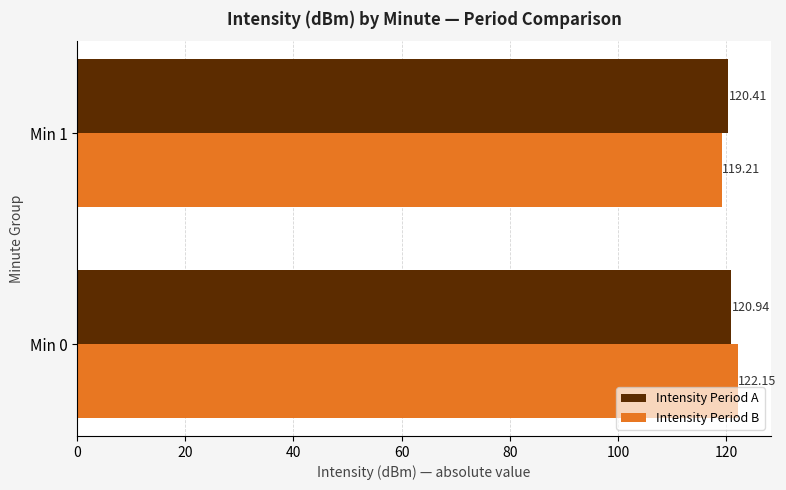

What is the difference between the Intensity Period B values at Min 0 and Min 1?

2.9